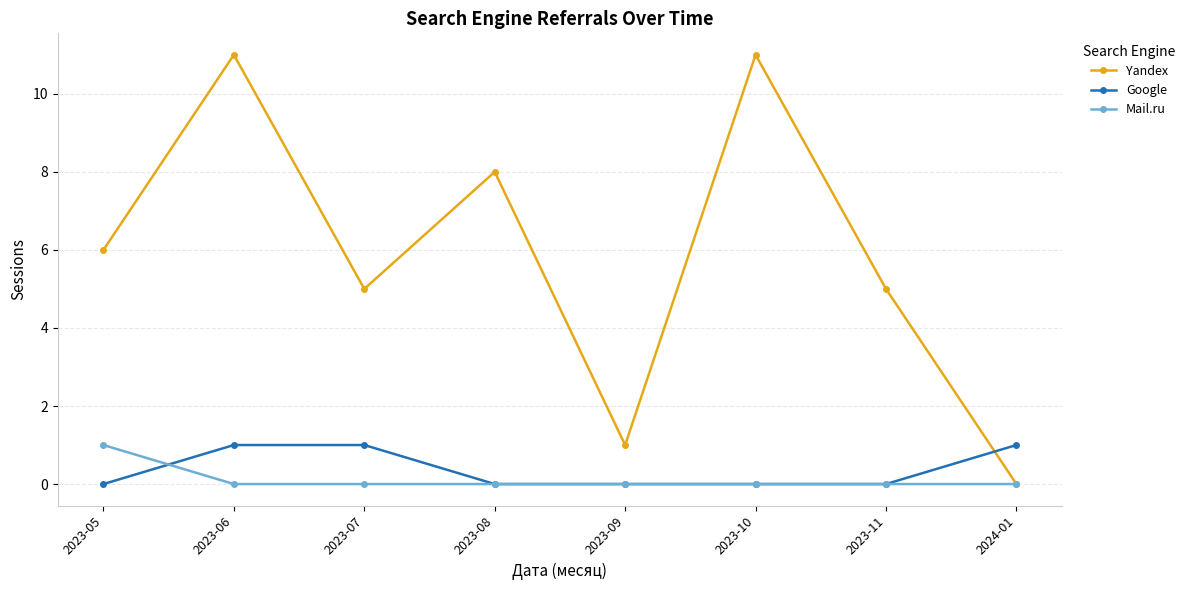

Does the chart have visible grid lines?

Yes